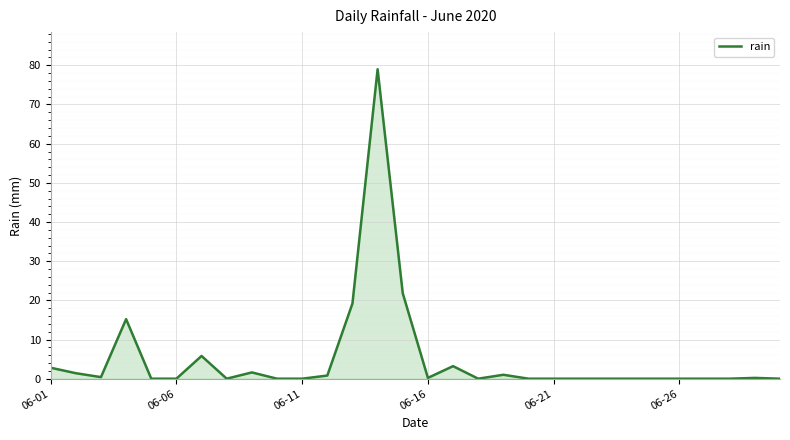

How many lines are shown in the chart?

1